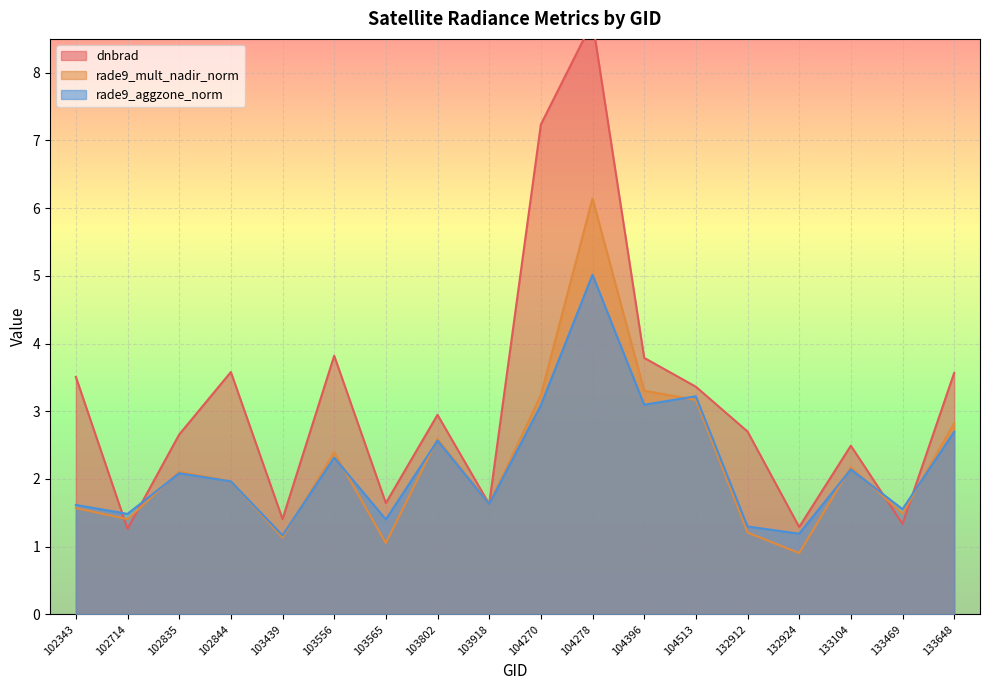

In rade9_aggzone_norm, how many points are higher than both neighbors (excluding endpoints)?

6